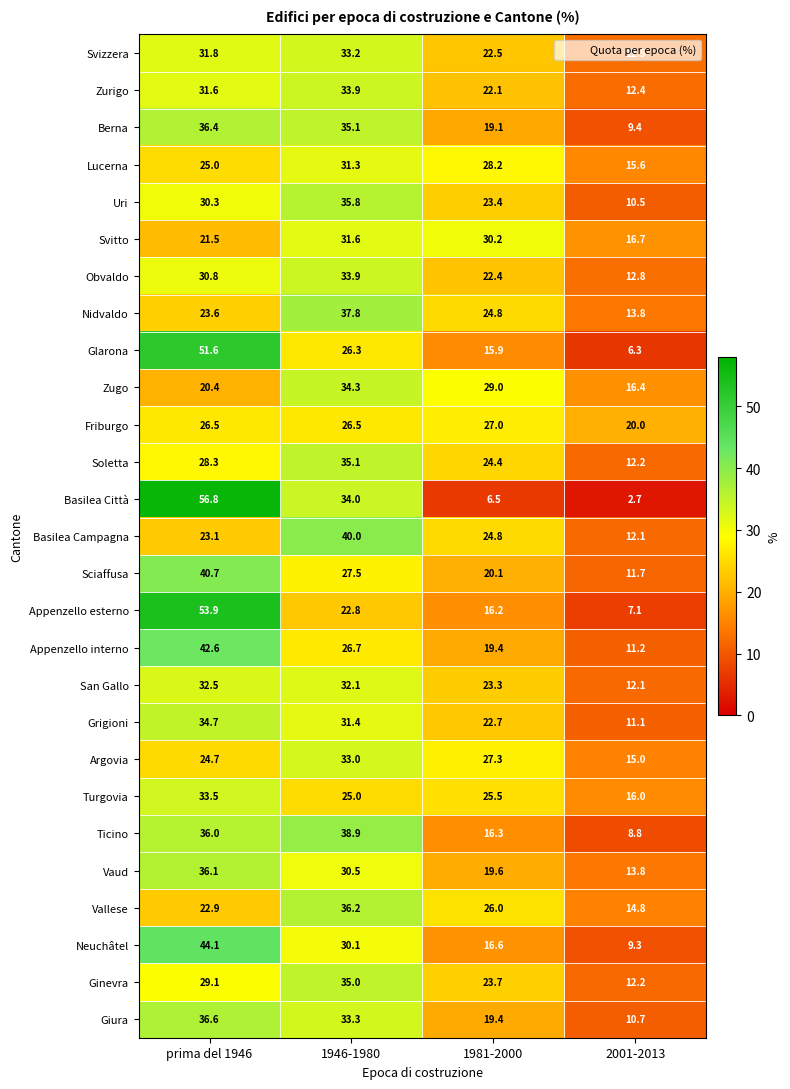

What is the sum of the Soletta values at 2001-2013 and 1981-2000?

36.6